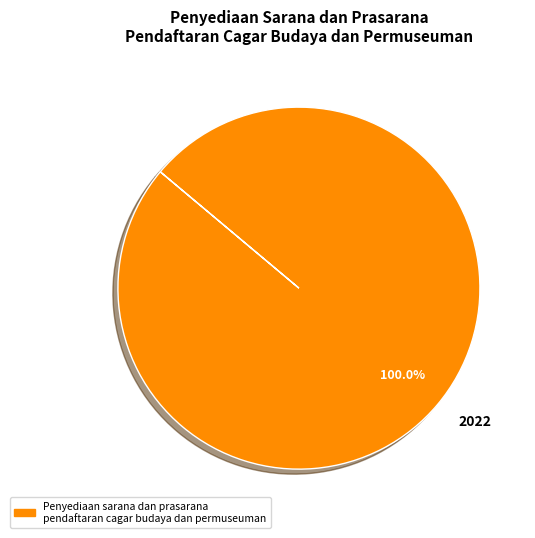

Rank the categories by value from highest to lowest.

2022